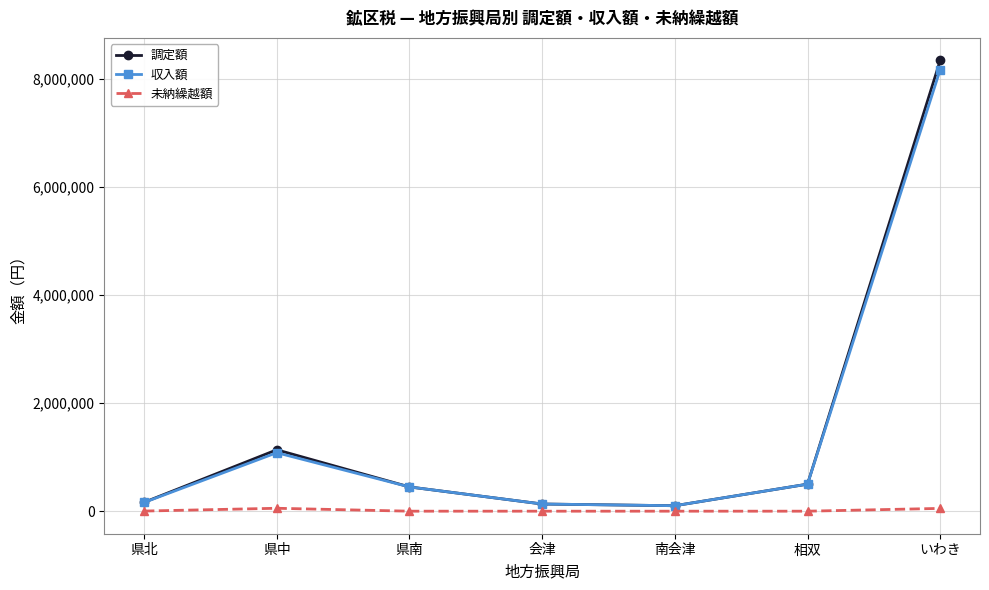

What is the label of the 5th point from the left?

南会津